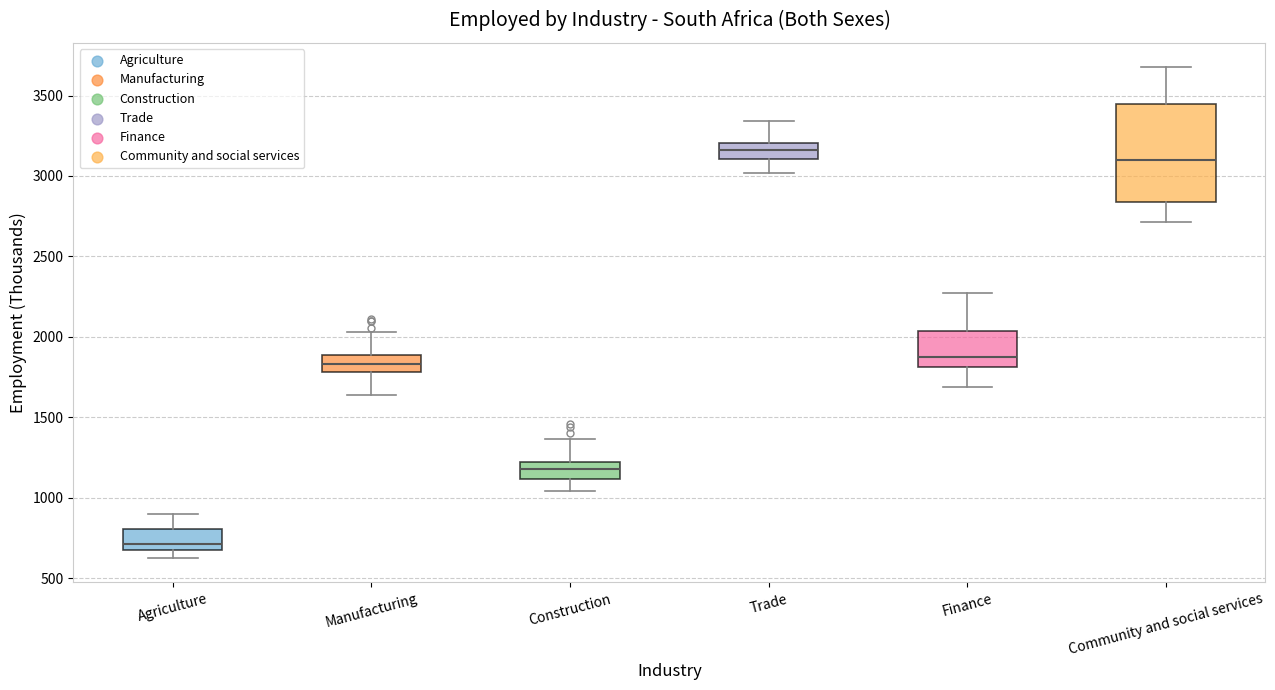

Comparing the boxes themselves (not the whiskers), which one is the tallest?

Community and social services